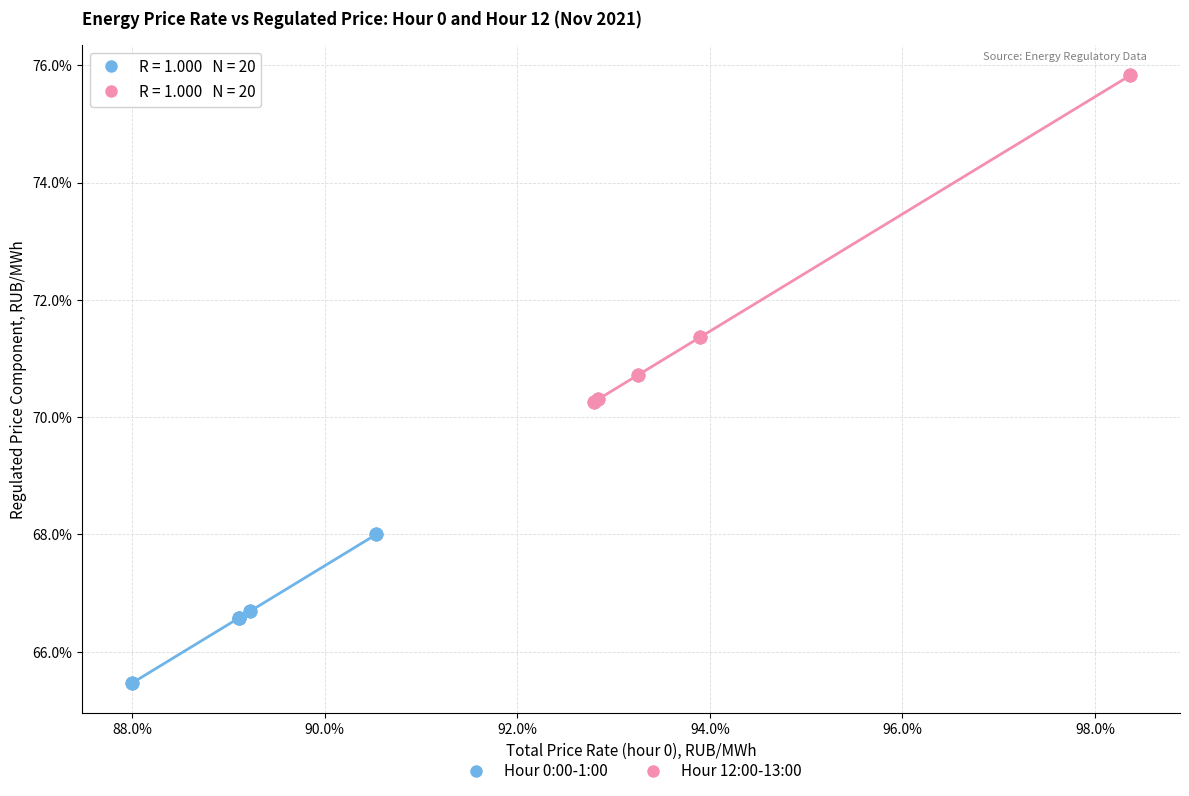

Which series has the largest Y range (max minus min)?

Hour 12:00-13:00